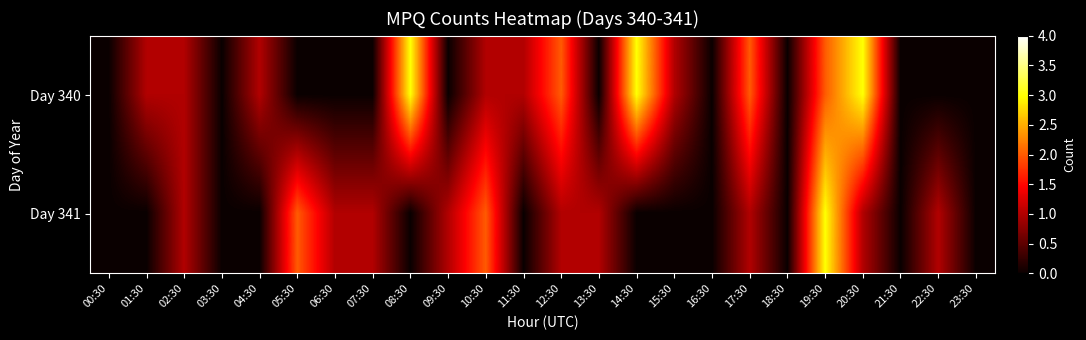

Between 06:30 and 14:30, which is larger?

14:30